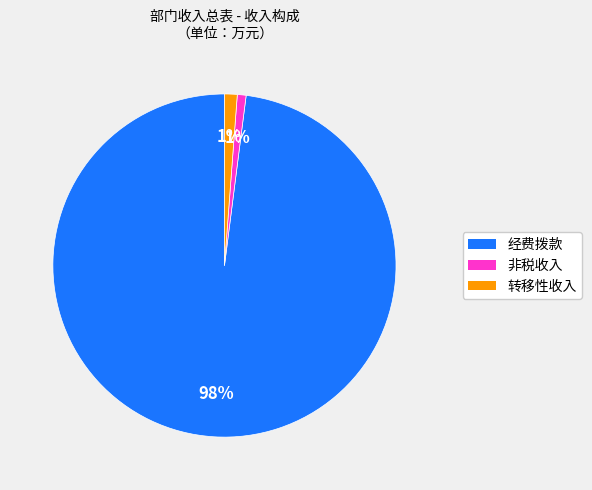

To the nearest percent, what is the average slice percentage?

33%